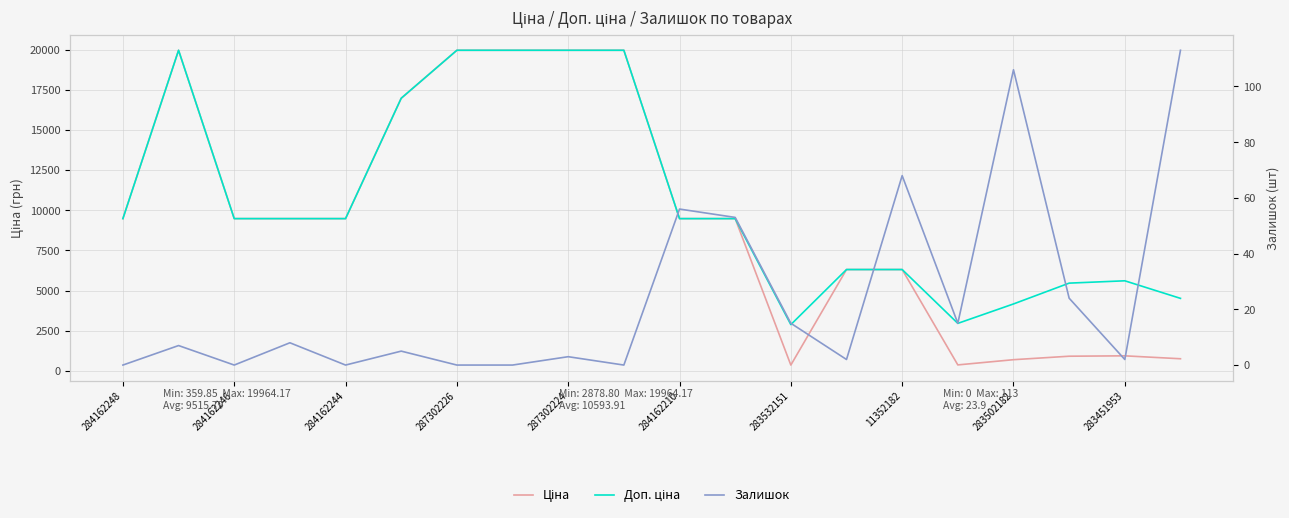

Does the chart have visible grid lines?

Yes